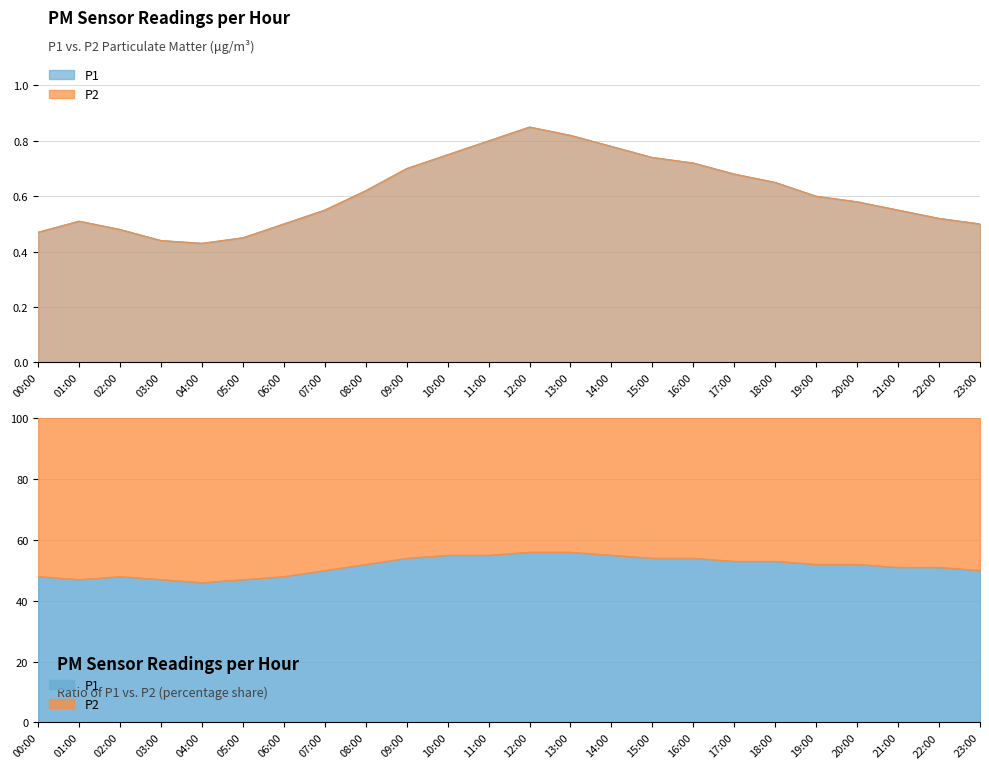

Which series has the largest total across all categories?

P1